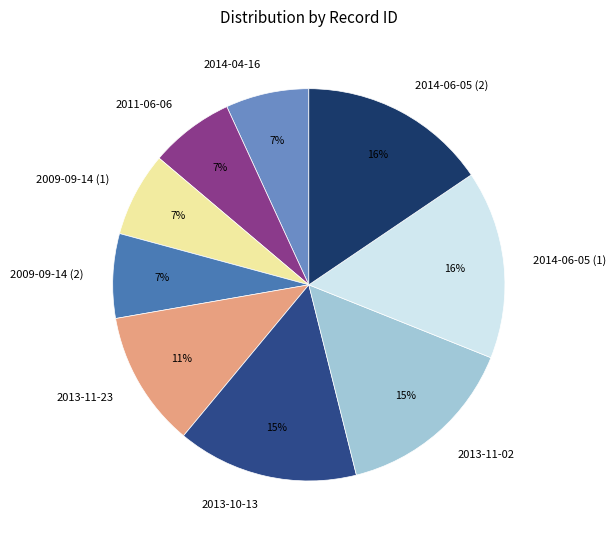

The 2013-11-23 slice represents 11% of the pie. True or false?

True